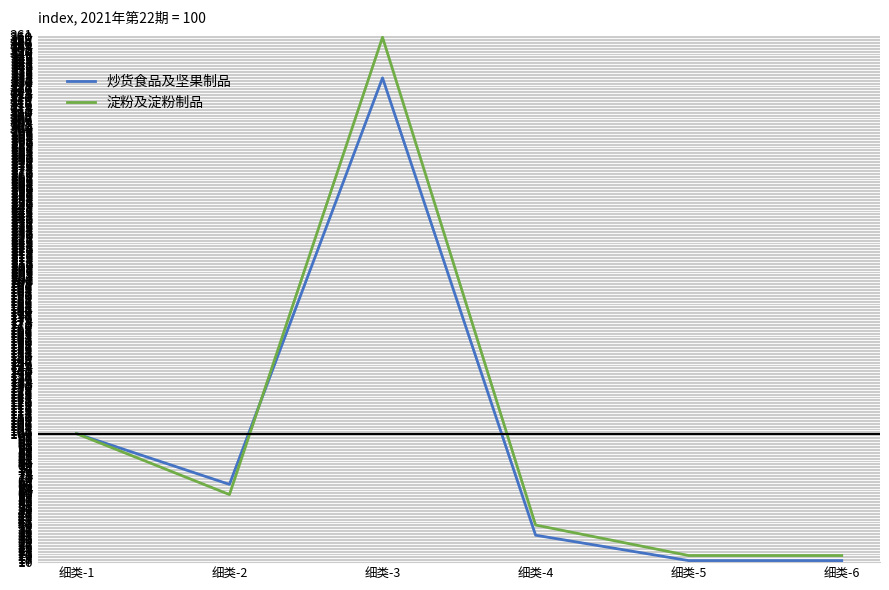

Where is the first local minimum for 淀粉及淀粉制品?

细类-2